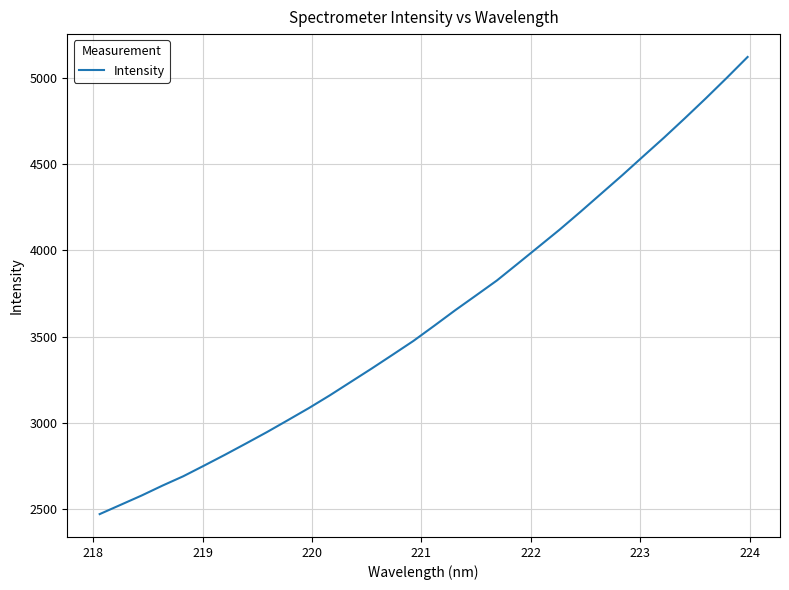

What is the maximum value shown in the chart?

5120.7